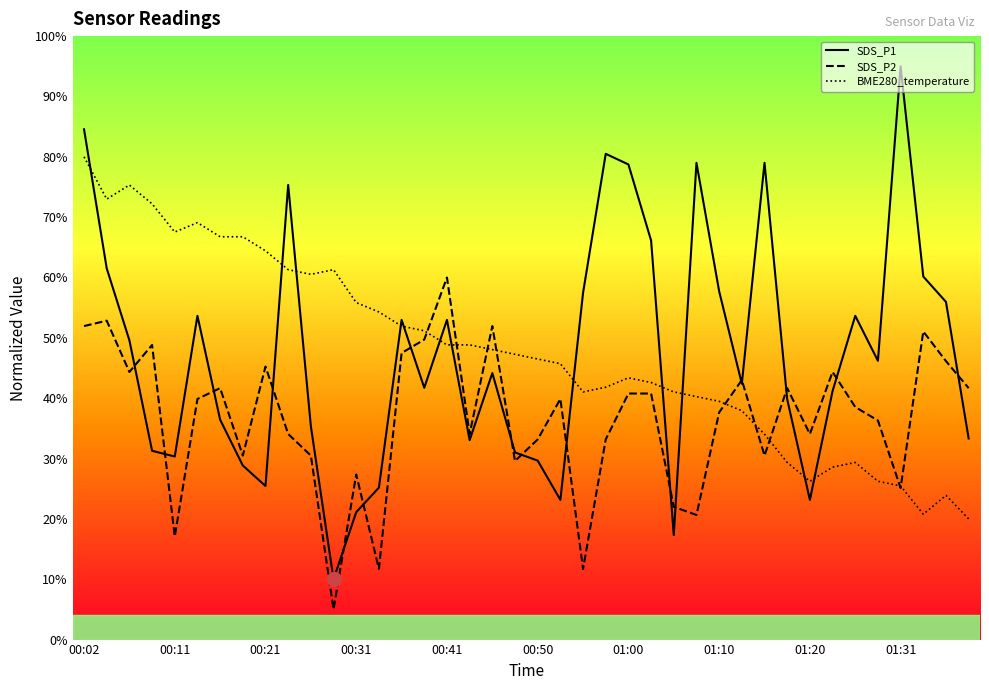

List the series in order of their peak value, lowest first.

SDS_P2, BME280_temperature, SDS_P1